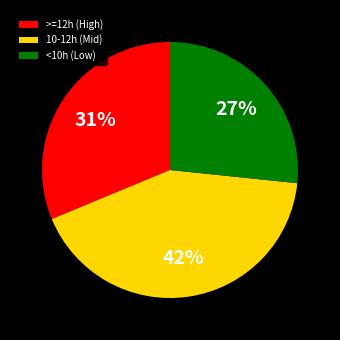

What is the ratio of the value at 10-12h (Mid) to the value at <10h (Low)?

1.6